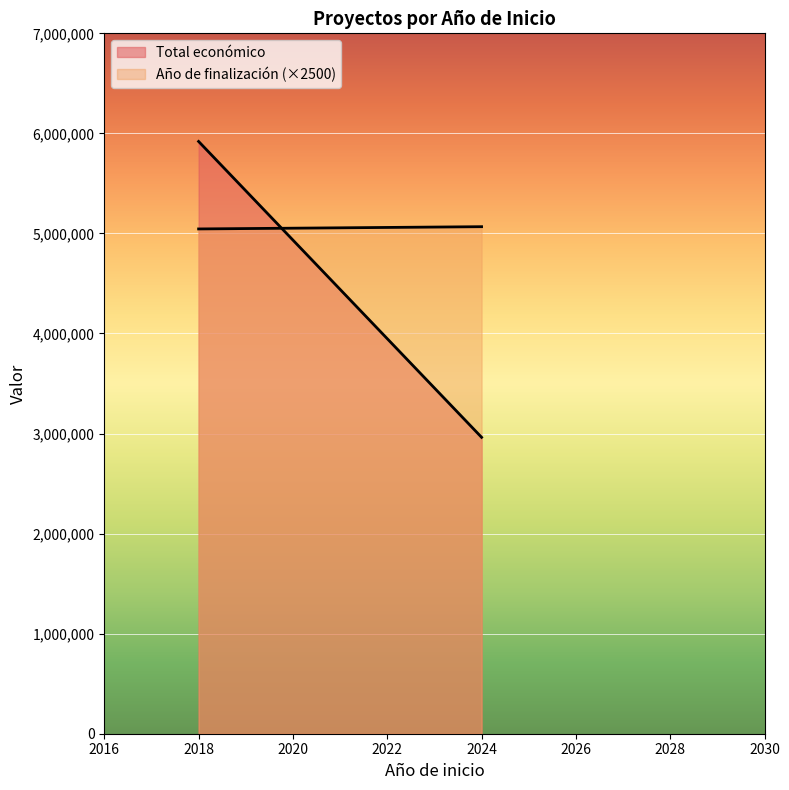

What is the minimum value shown in the chart?

2962486